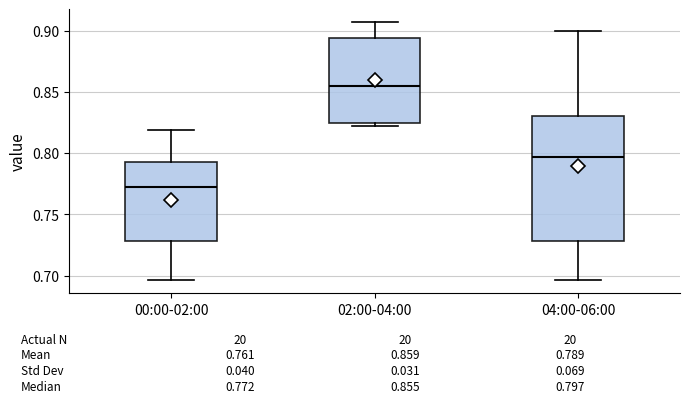

Which box has the highest median line?

02:00-04:00